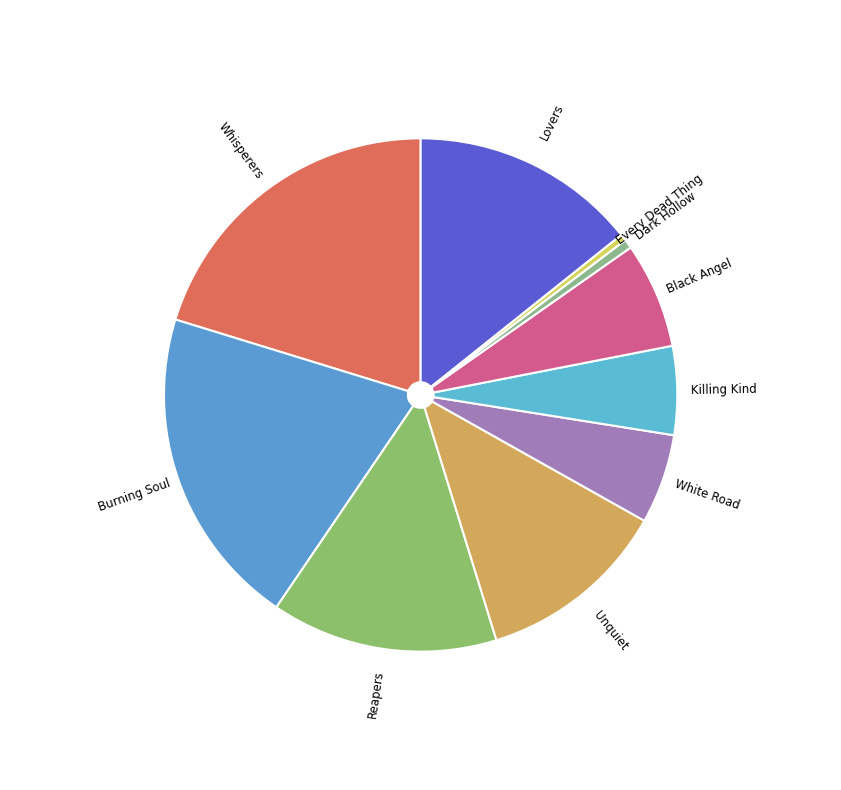

How many slices are in this pie chart?

10